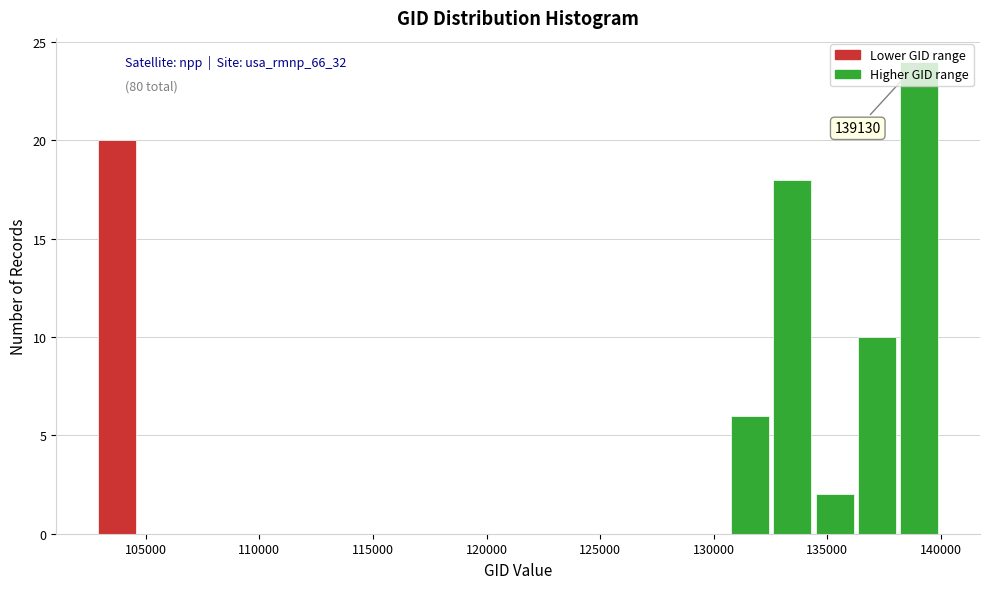

Around what value on the x-axis is the tallest bar? Give the approximate position of its centre, as read against the axis.

139000